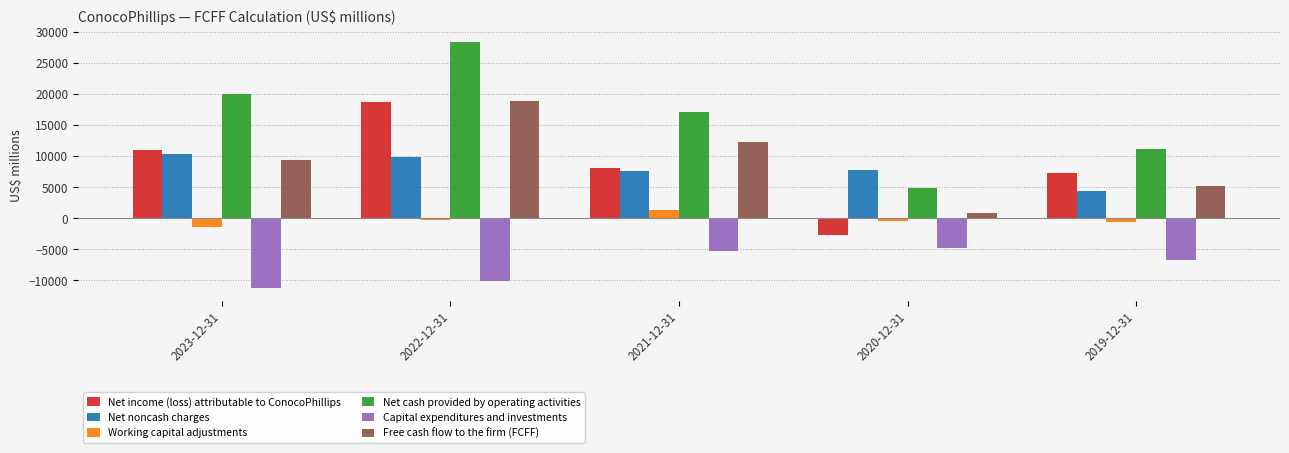

Rank the categories by Free cash flow to the firm (FCFF) value from lowest to highest.

2020-12-31, 2019-12-31, 2023-12-31, 2021-12-31, 2022-12-31